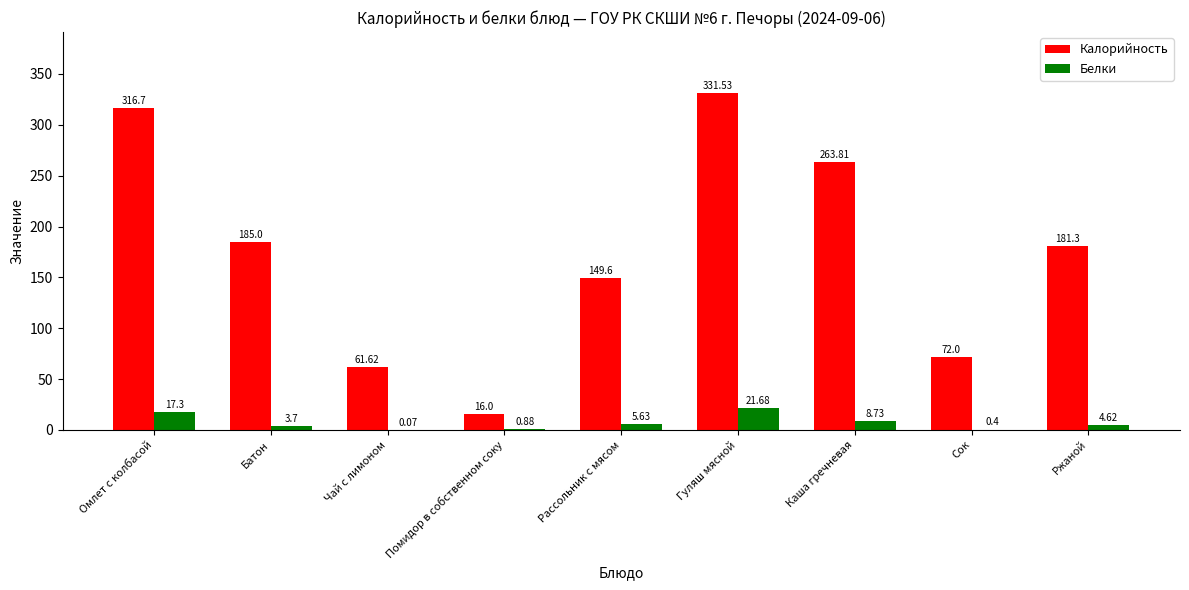

What is the sum of the Белки values at Омлет с колбасой and Рассольник с мясом?

22.9